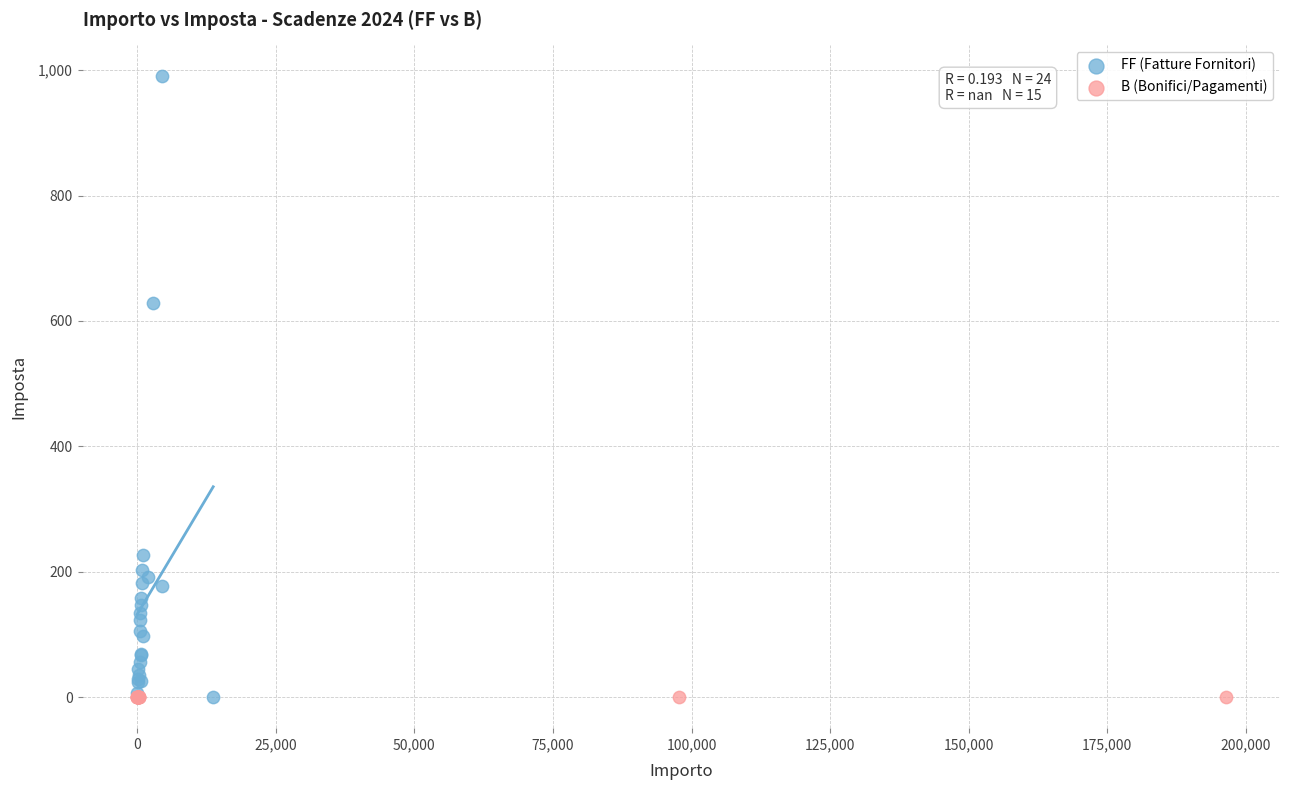

Which series reaches the maximum Y coordinate?

FF (Fatture Fornitori)